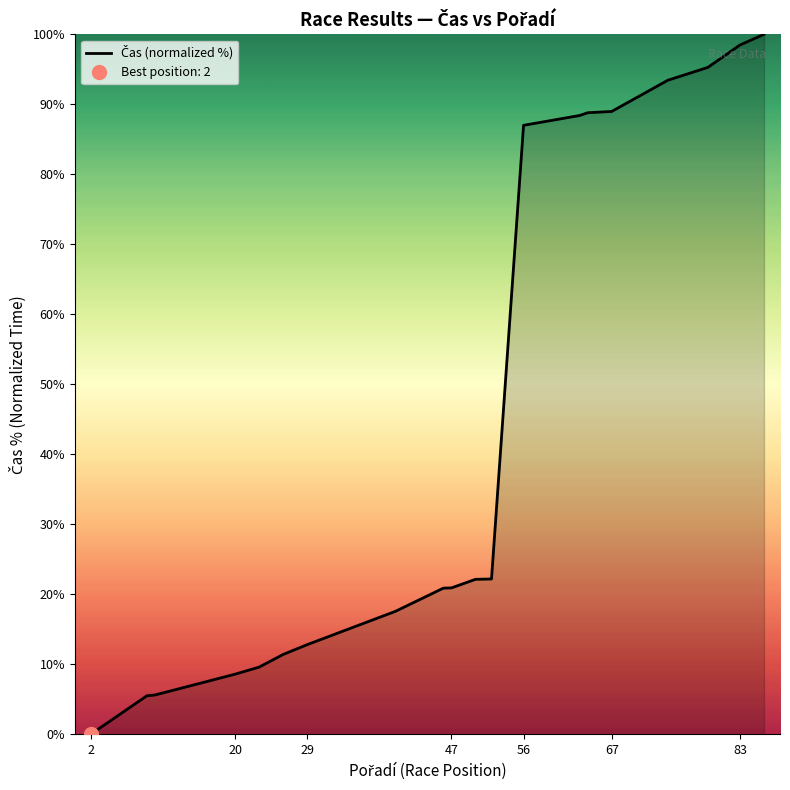

The value at 47 is 27.3. True or false?

False